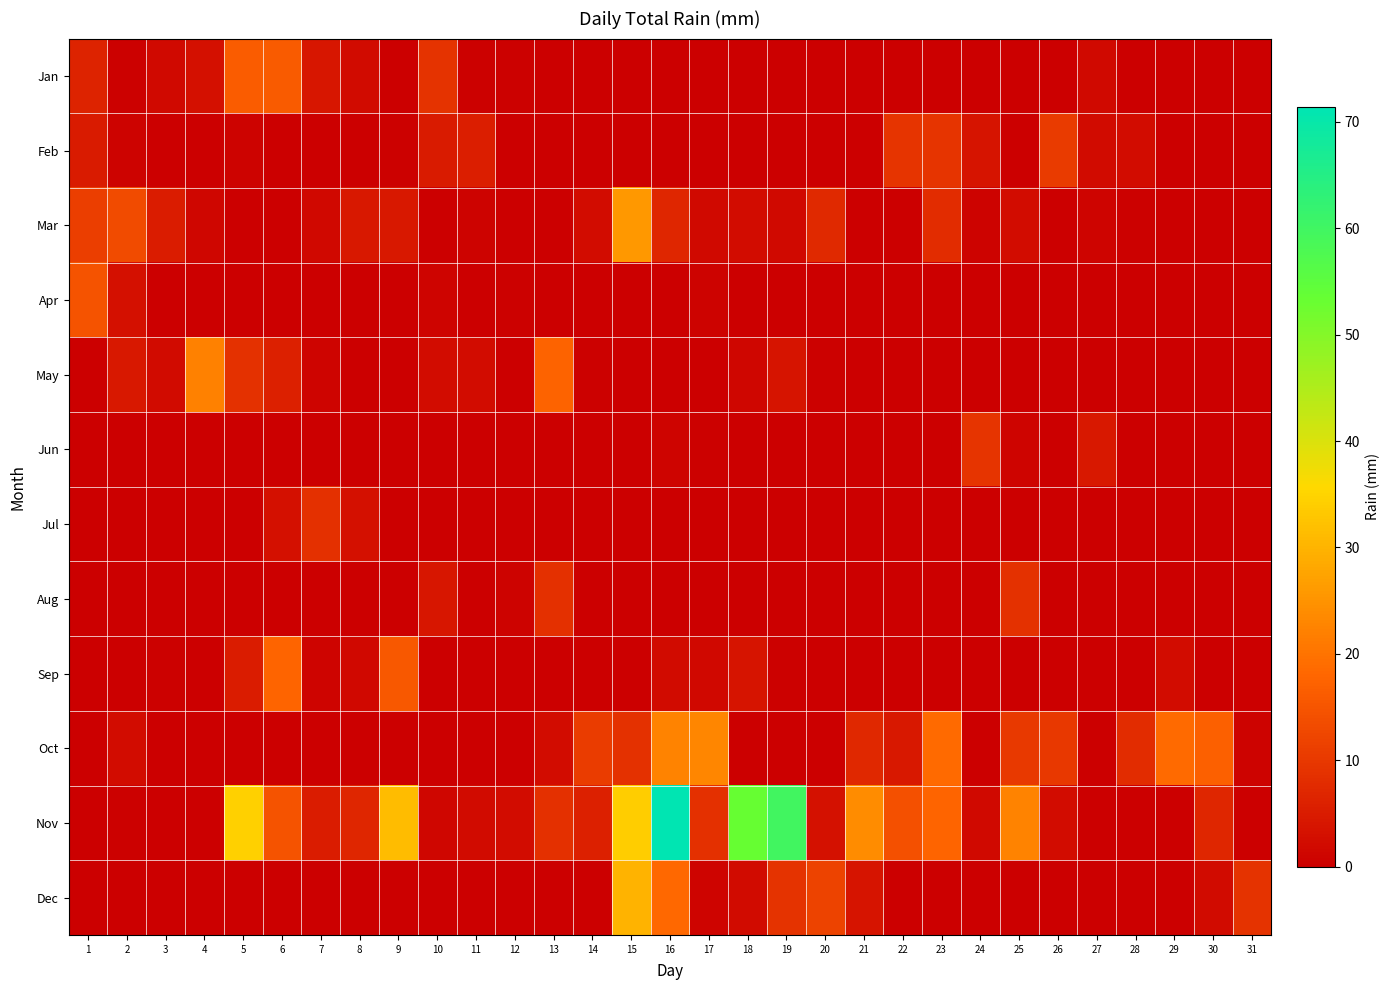

Reading left to right, transcribe all the data shown in this chart.

Jan: 1=6.3	2=0.5	3=1.8	4=2.8	5=16.3	6=16.0	7=4.1	8=2.0	9=0.0	10=9.1	11=0.5	12=0.5	13=0.0	14=0.0	15=0.0	16=0.0	17=0.0	18=0.0	19=0.2	20=0.0	21=0.0	22=0.2	23=0.0	24=0.0	25=0.0	26=0.0	27=1.8	28=0.0	29=0.0	30=0.2	31=0.0
Feb: 1=4.8	2=0.8	3=0.0	4=0.0	5=0.8	6=0.2	7=0.0	8=0.0	9=0.5	10=4.8	11=5.3	12=0.0	13=0.0	14=0.0	15=0.0	16=0.0	17=0.0	18=0.0	19=0.0	20=0.0	21=0.2	22=9.4	23=9.4	24=3.8	25=0.0	26=10.4	27=2.0	28=2.5	29=0.0	30=0.0	31=0.0
Mar: 1=10.9	2=13.2	3=5.1	4=1.3	5=0.2	6=0.0	7=1.5	8=4.3	9=4.3	10=0.0	11=0.8	12=0.0	13=0.0	14=2.5	15=25.9	16=6.9	17=1.8	18=2.5	19=1.8	20=7.4	21=0.0	22=0.0	23=7.9	24=0.8	25=2.3	26=0.0	27=1.0	28=0.5	29=0.0	30=0.0	31=0.0
Apr: 1=14.7	2=2.8	3=0.0	4=0.0	5=0.0	6=0.0	7=0.0	8=0.0	9=0.0	10=1.0	11=0.2	12=0.5	13=0.0	14=0.0	15=0.0	16=0.2	17=0.8	18=0.0	19=0.0	20=0.0	21=0.0	22=0.0	23=0.0	24=0.0	25=0.0	26=0.0	27=0.0	28=0.0	29=0.0	30=0.0	31=0.0
May: 1=0.0	2=4.3	3=2.0	4=22.1	5=8.9	6=5.6	7=1.0	8=0.0	9=0.0	10=2.3	11=2.3	12=0.0	13=17.5	14=0.5	15=0.0	16=0.0	17=0.0	18=1.3	19=3.8	20=0.5	21=0.0	22=0.0	23=0.0	24=0.0	25=0.0	26=0.0	27=0.0	28=0.0	29=0.0	30=0.0	31=0.0
Jun: 1=0.0	2=0.0	3=0.0	4=0.0	5=0.0	6=0.0	7=0.0	8=0.0	9=0.0	10=0.0	11=0.0	12=0.0	13=0.0	14=0.0	15=0.0	16=1.0	17=0.5	18=0.0	19=0.0	20=0.0	21=0.0	22=0.0	23=0.0	24=9.4	25=1.0	26=0.0	27=4.3	28=0.2	29=0.0	30=0.0	31=0.0
Jul: 1=0.0	2=0.0	3=0.0	4=0.0	5=0.0	6=2.8	7=8.6	8=3.0	9=0.0	10=0.0	11=0.0	12=0.0	13=0.0	14=0.0	15=0.0	16=0.0	17=0.0	18=0.0	19=0.0	20=0.0	21=0.0	22=0.0	23=0.0	24=0.0	25=0.0	26=0.0	27=0.0	28=0.0	29=0.0	30=0.0	31=0.0
Aug: 1=0.0	2=0.0	3=0.0	4=0.0	5=0.0	6=0.0	7=0.0	8=0.0	9=0.2	10=4.1	11=0.0	12=0.8	13=8.4	14=0.2	15=0.0	16=0.0	17=0.0	18=0.0	19=0.0	20=0.0	21=0.2	22=0.0	23=0.0	24=0.0	25=8.9	26=0.2	27=0.0	28=0.0	29=0.0	30=0.0	31=0.0
Sep: 1=0.0	2=0.0	3=0.5	4=0.0	5=5.1	6=17.8	7=1.0	8=1.5	9=15.5	10=0.0	11=0.0	12=0.0	13=0.0	14=0.0	15=0.0	16=2.0	17=1.5	18=3.8	19=0.5	20=0.0	21=0.0	22=0.0	23=0.0	24=0.0	25=0.0	26=0.0	27=0.0	28=0.0	29=2.5	30=0.2	31=0.0
Oct: 1=0.2	2=2.5	3=0.0	4=0.0	5=0.0	6=0.0	7=0.0	8=0.0	9=0.0	10=0.0	11=0.0	12=0.0	13=2.3	14=10.7	15=8.9	16=22.4	17=22.9	18=0.2	19=0.0	20=0.2	21=7.1	22=4.3	23=18.5	24=0.0	25=10.2	26=9.9	27=0.0	28=7.9	29=18.5	30=16.8	31=0.8
Nov: 1=0.0	2=0.5	3=0.0	4=0.0	5=34.5	6=14.7	7=5.1	8=6.9	9=31.5	10=1.3	11=2.0	12=2.3	13=8.6	14=5.6	15=34.0	16=71.4	17=8.6	18=53.3	19=59.9	20=3.3	21=23.9	22=14.2	23=17.8	24=1.8	25=22.4	26=2.3	27=0.0	28=0.2	29=0.2	30=6.9	31=0.0
Dec: 1=0.0	2=0.2	3=0.0	4=0.2	5=0.0	6=0.0	7=0.0	8=0.0	9=0.0	10=0.0	11=0.0	12=0.0	13=0.0	14=0.2	15=30.0	16=18.3	17=1.0	18=2.0	19=9.1	20=11.9	21=3.8	22=0.0	23=0.0	24=0.0	25=0.2	26=0.2	27=0.0	28=0.0	29=0.0	30=2.0	31=9.1